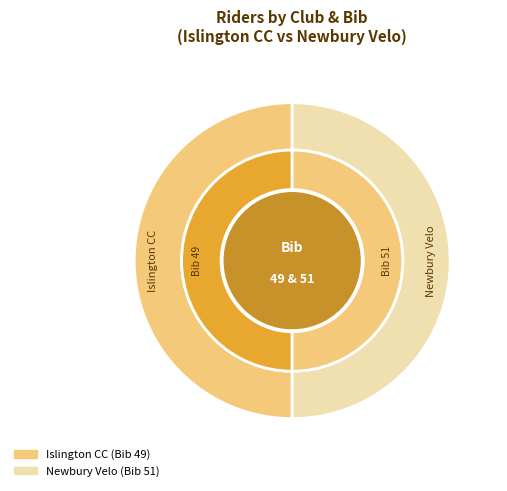

Count the number of slices in the pie.

4